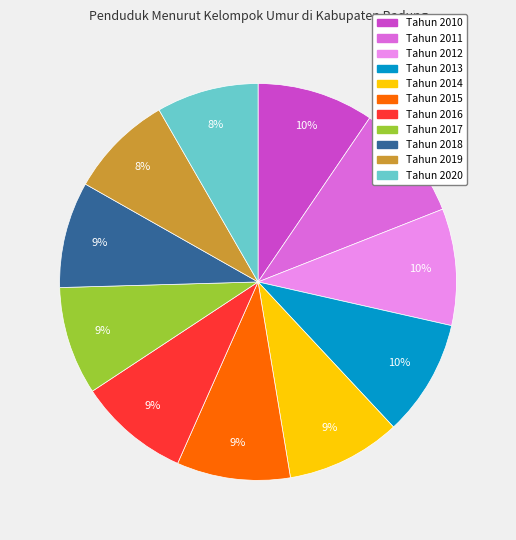

Is it true that Tahun 2011 is 1% of the pie?

False